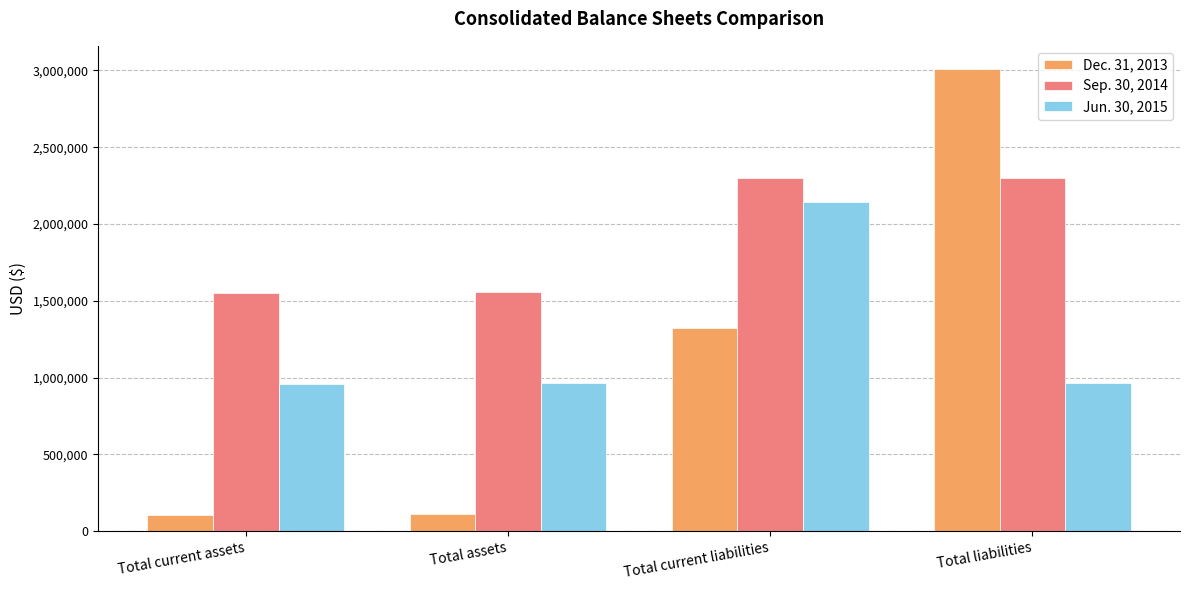

How many data points does each series have?

4